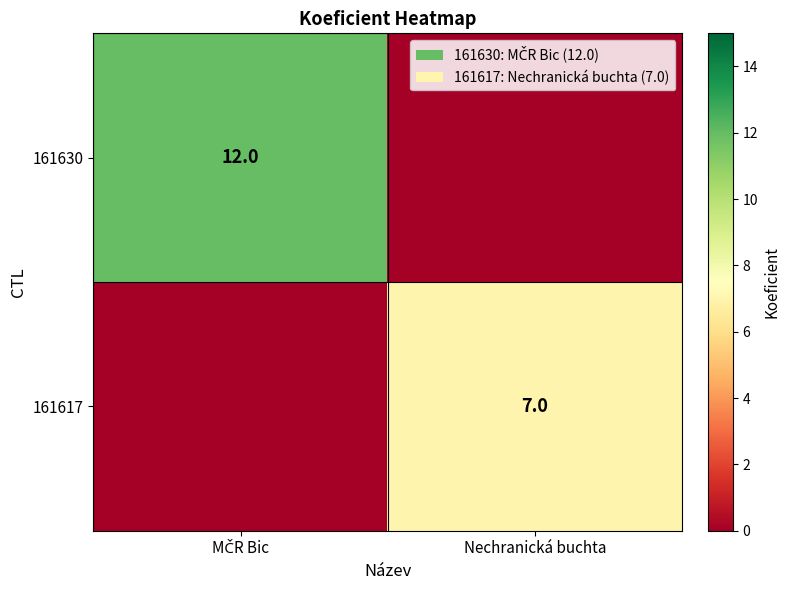

List the series in order of their overall mean, highest first.

161630, 161617